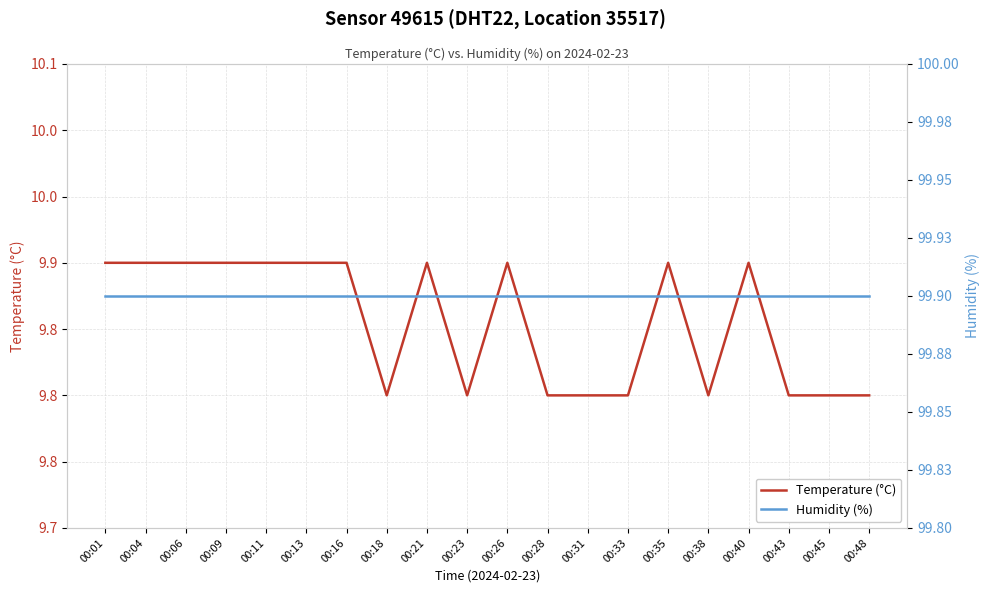

Is it true that Temperature (°C) equals 9.9 at 00:04?

True